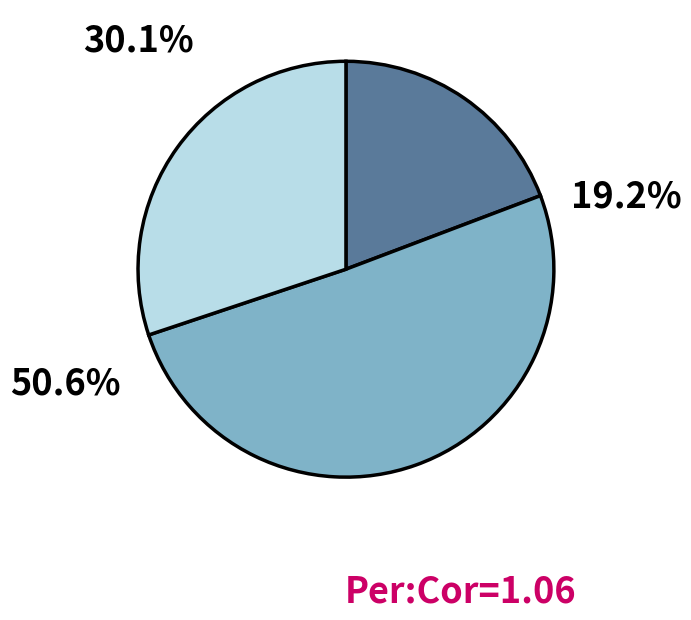

Is there any slice that represents more than half of the pie?

Yes